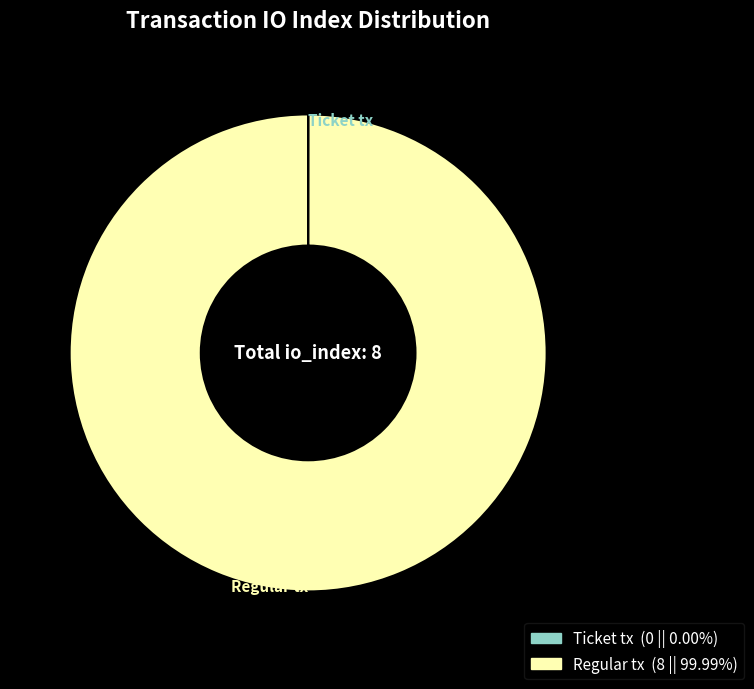

Which slice is the largest?

Regular tx